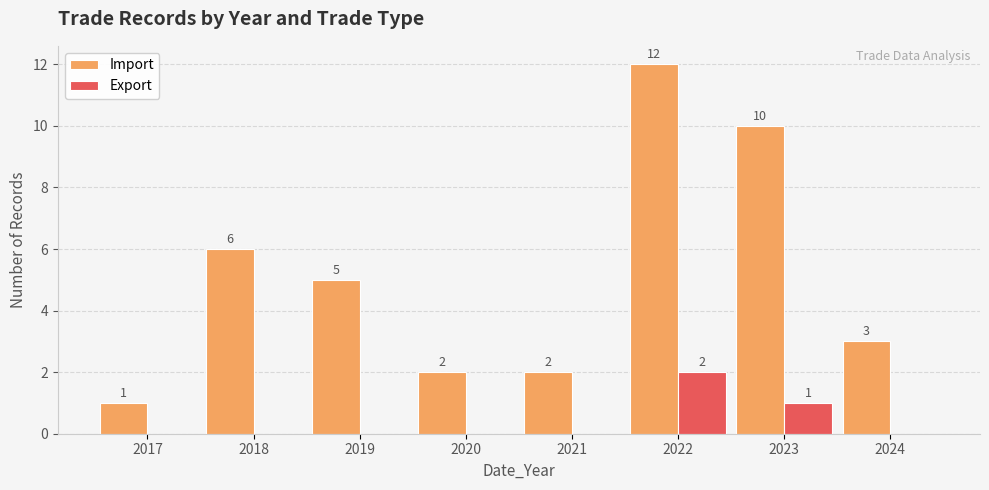

Which series changed the most between 2022 and 2023?

Import